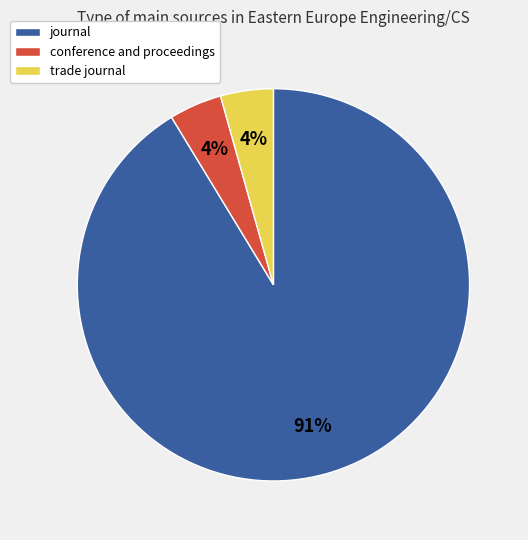

Is trade journal the majority of the pie?

No